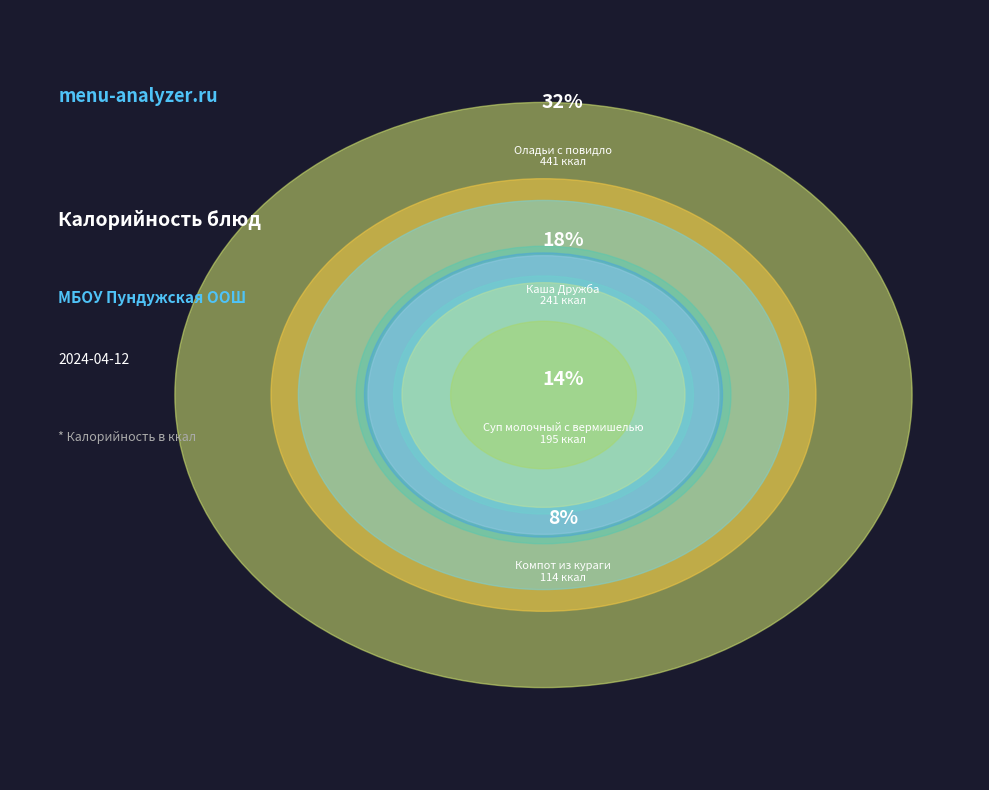

How many slices are in this pie chart?

9